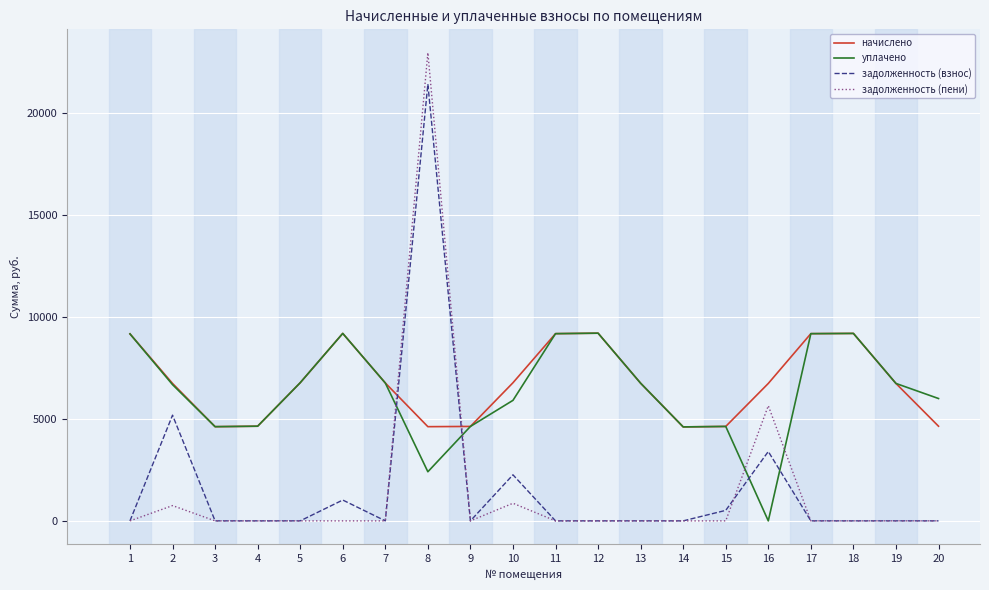

What is the greatest value displayed?

22958.3